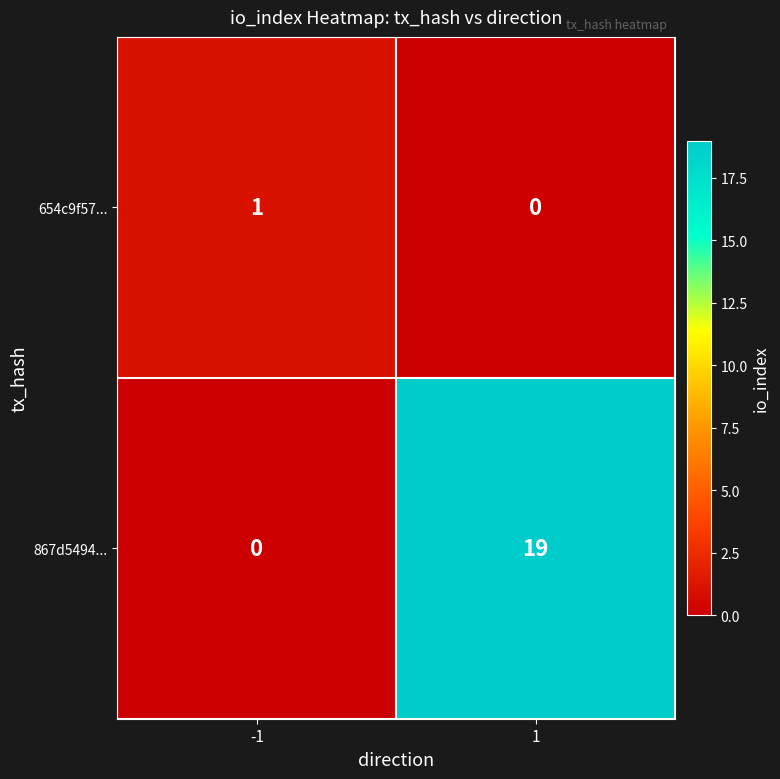

At which category is the sum across all series the highest?

1